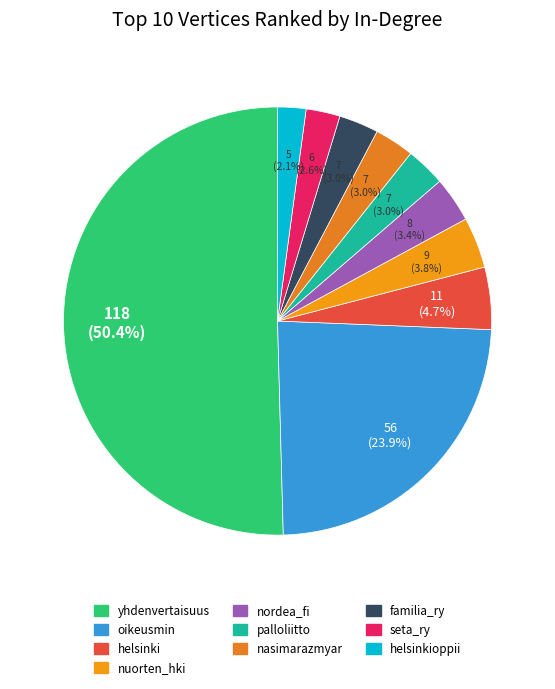

Is there a majority slice in this chart?

Yes